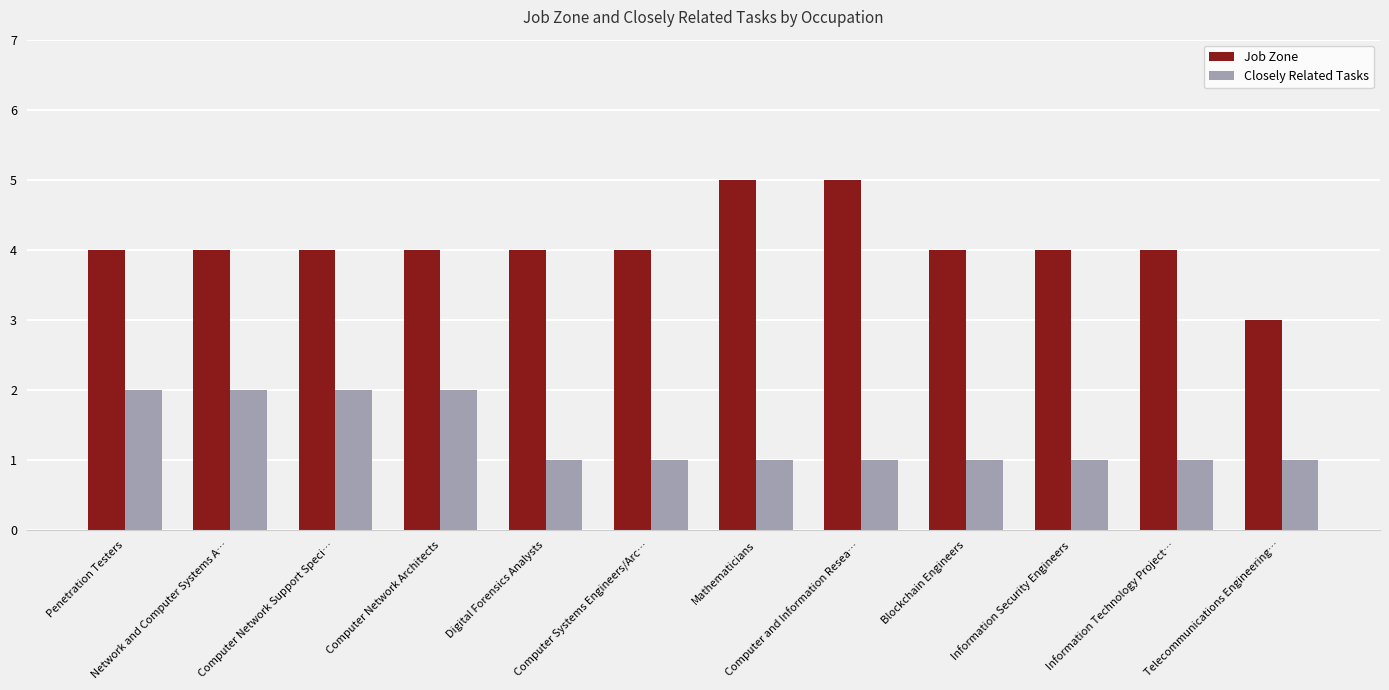

What position from the right is Network and Computer Systems A…?

11